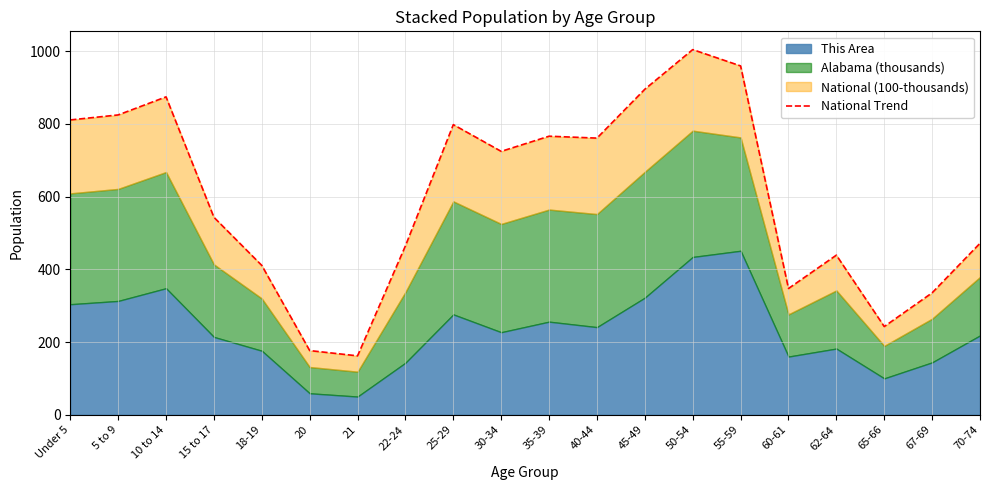

What position from the right is 25-29?

12